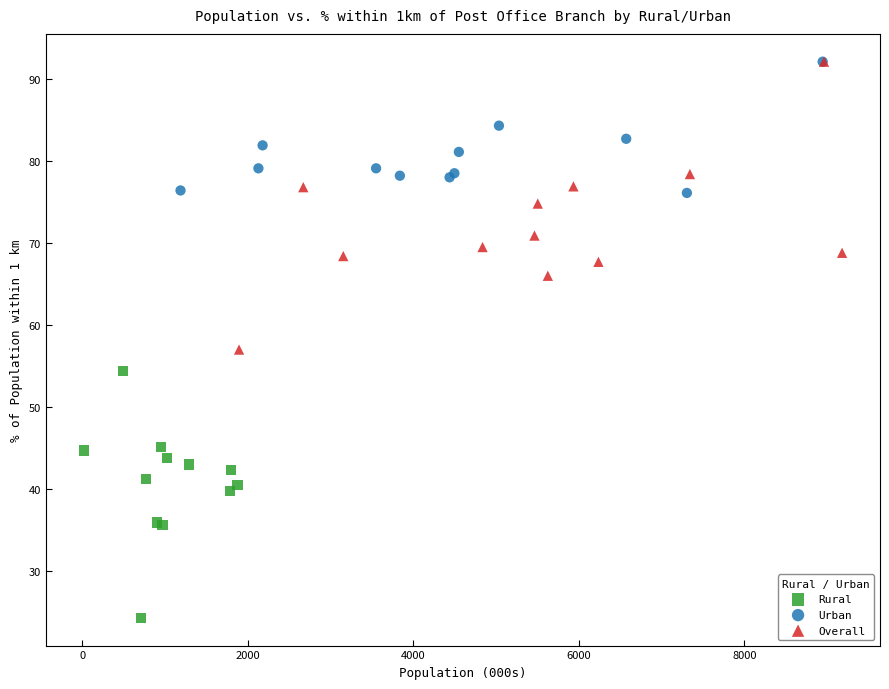

Which series reaches the minimum Y coordinate?

Rural